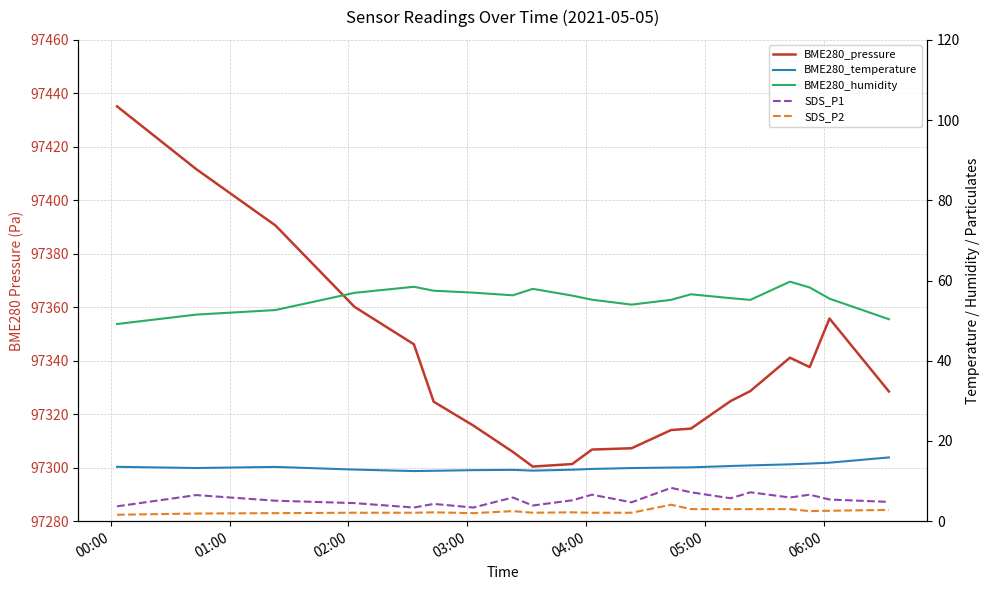

At which label does BME280_temperature first exceed 13?

00:00